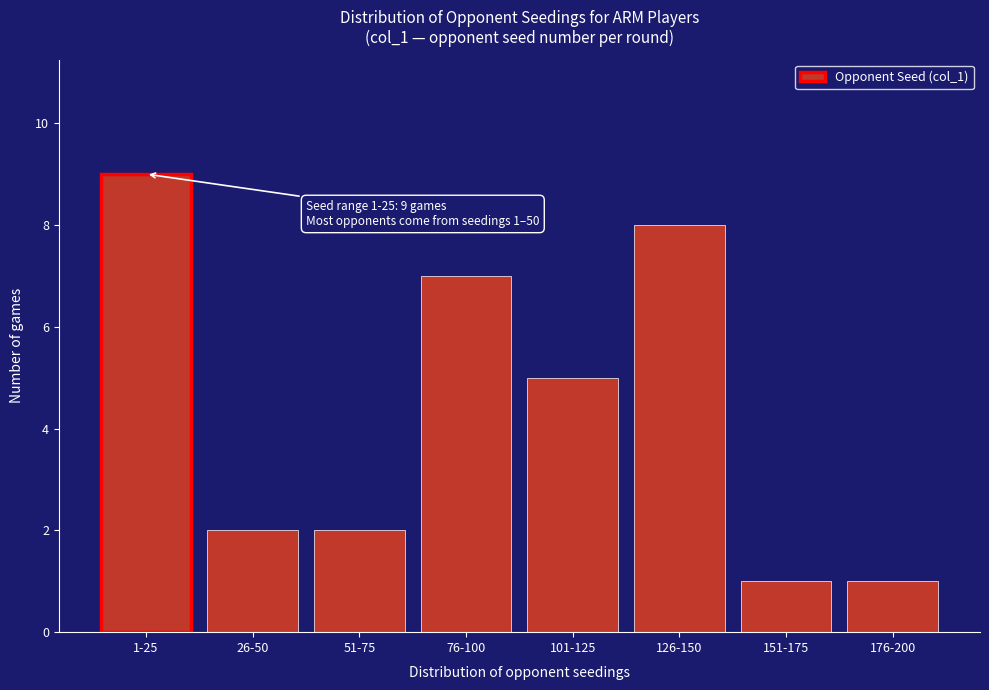

Reading left to right, extract all data points from this chart.

1-25=9	26-50=2	51-75=2	76-100=7	101-125=5	126-150=8	151-175=1	176-200=1